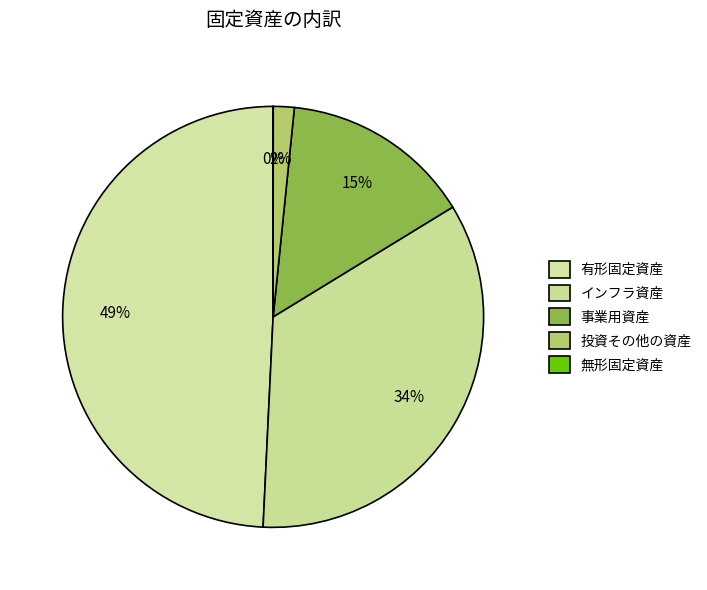

Count the number of slices in the pie.

5